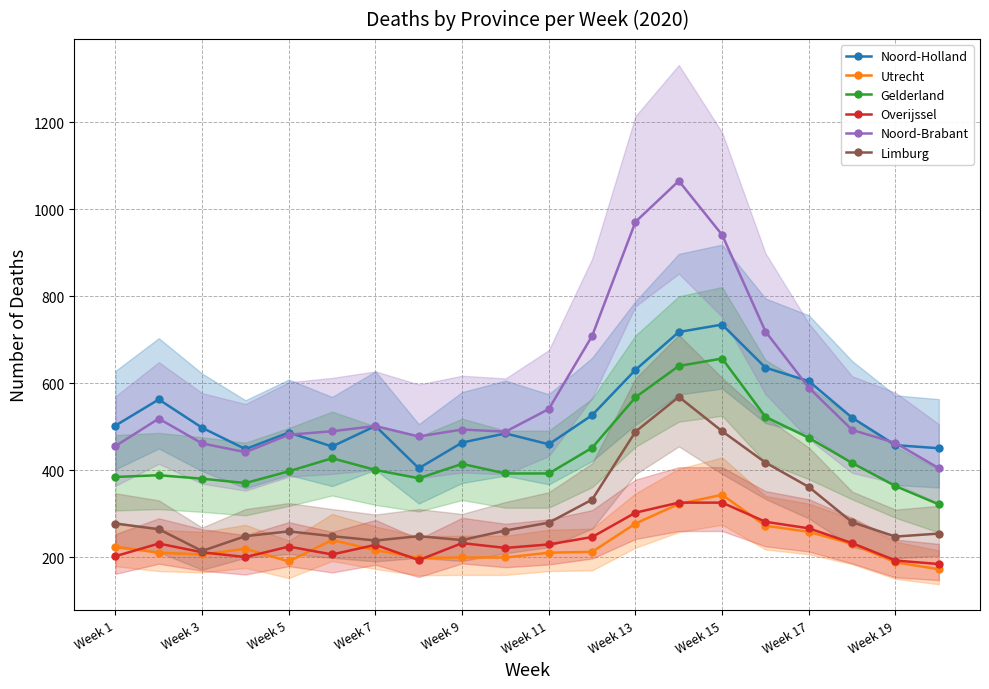

What is the sum of all Gelderland values?

8754